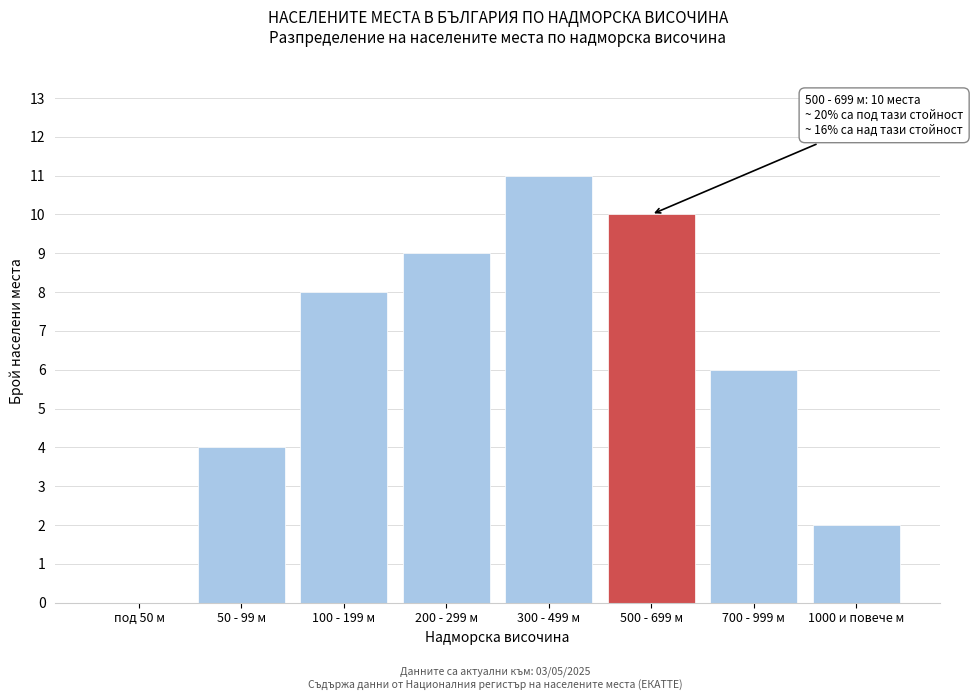

Reading left to right, extract all data points from this chart.

под 50 м=0	50 - 99 м=4	100 - 199 м=8	200 - 299 м=9	300 - 499 м=11	500 - 699 м=10	700 - 999 м=6	1000 и повече м=2